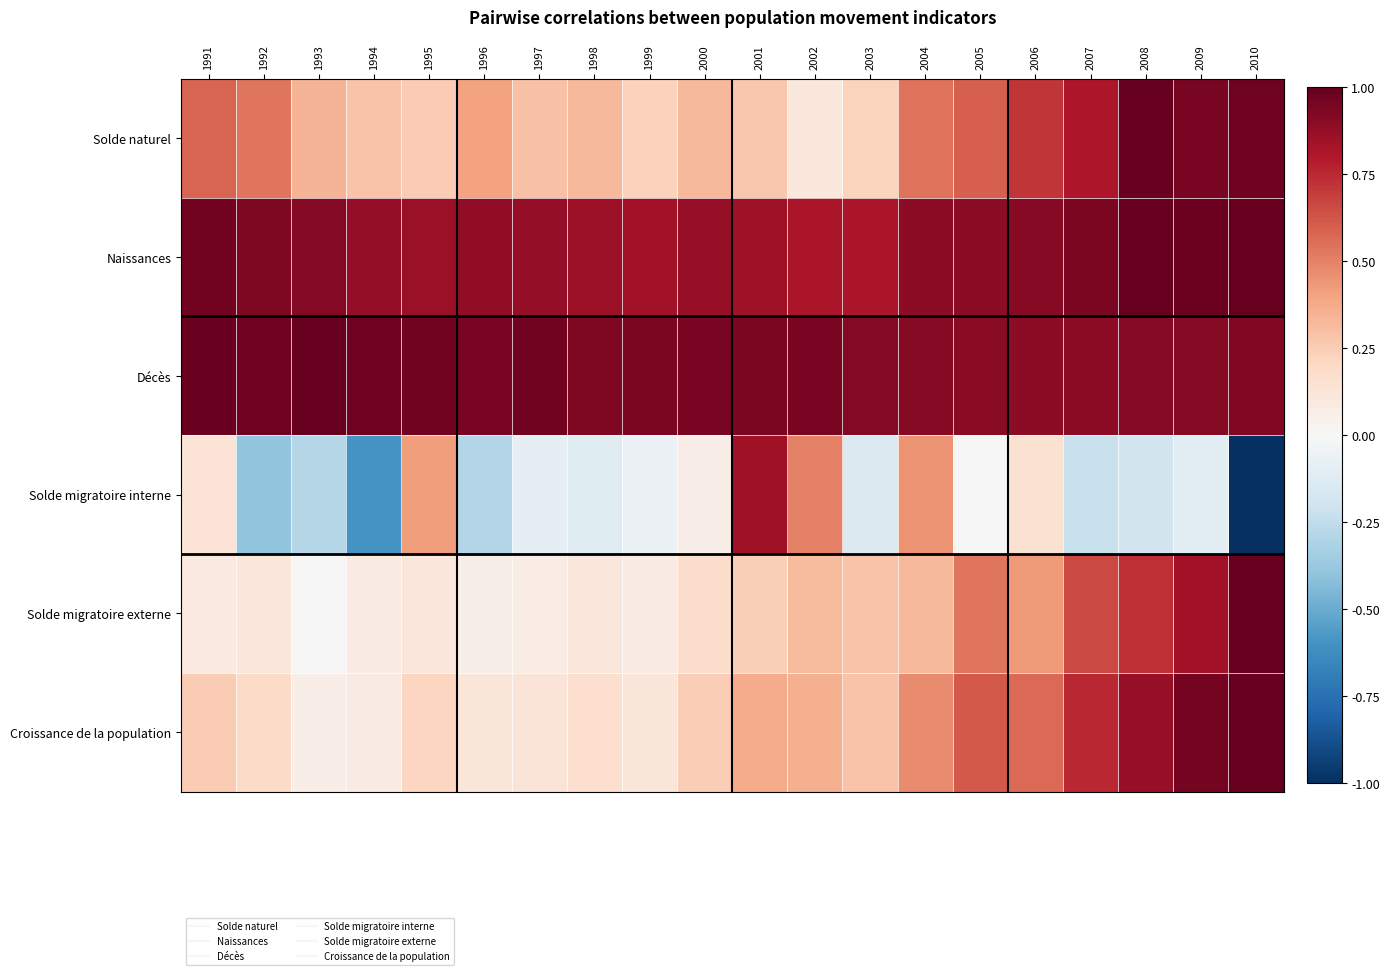

Between 2001 and 2007, which series saw the biggest shift?

Solde migratoire interne